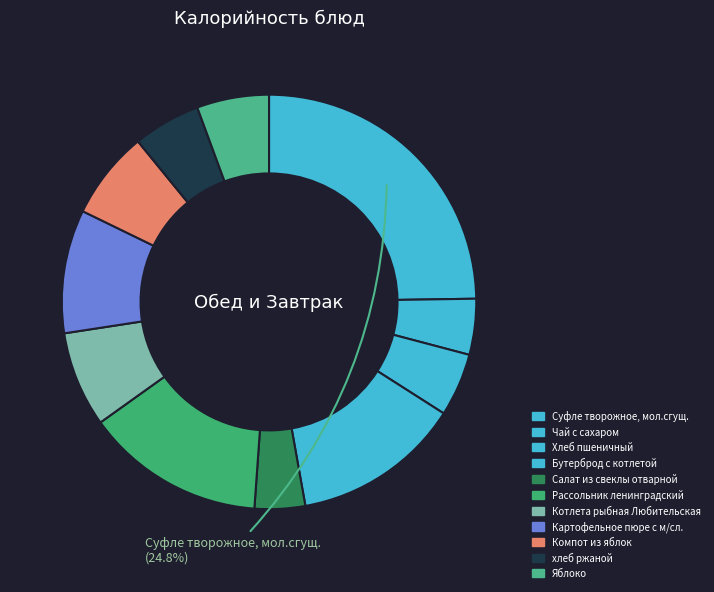

Which slice is the smallest?

Салат из свеклы отварной